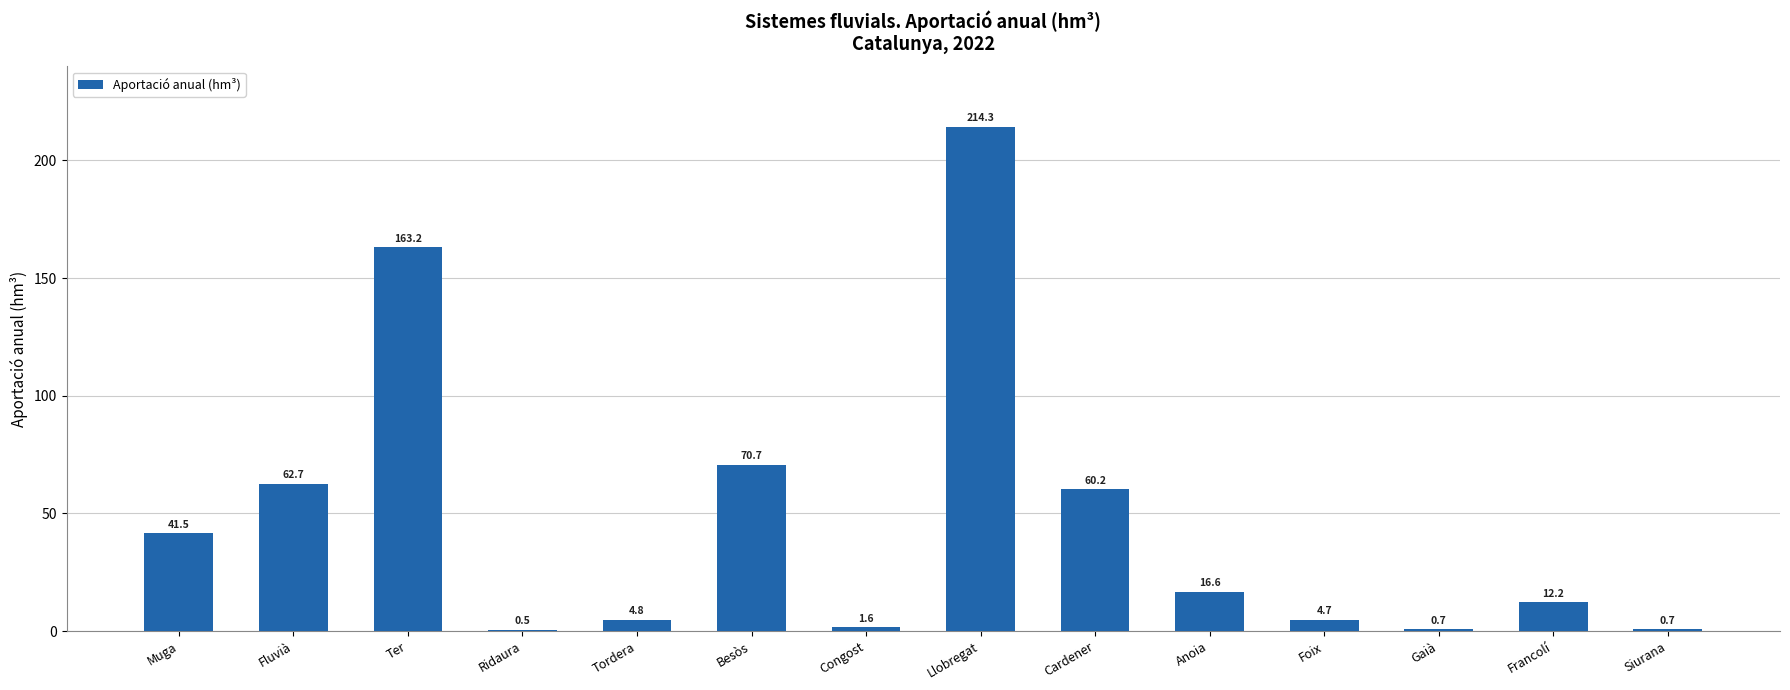

Is it true that the value at Ter is 163.2?

True